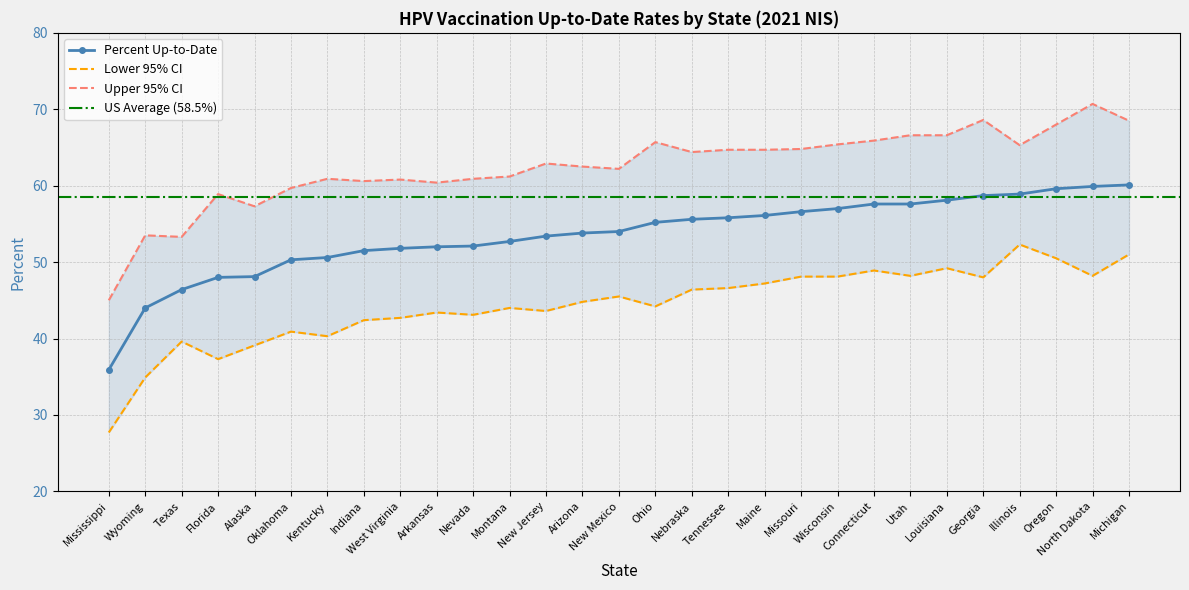

What is the difference between the maximum and minimum values in the Percent series?

24.2